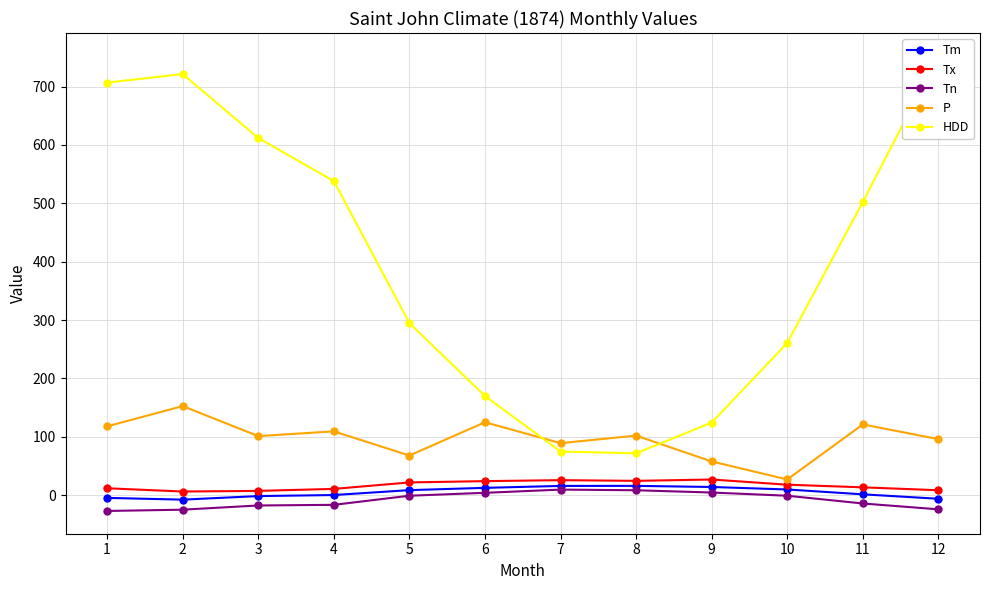

At which label does HDD reach its minimum?

8